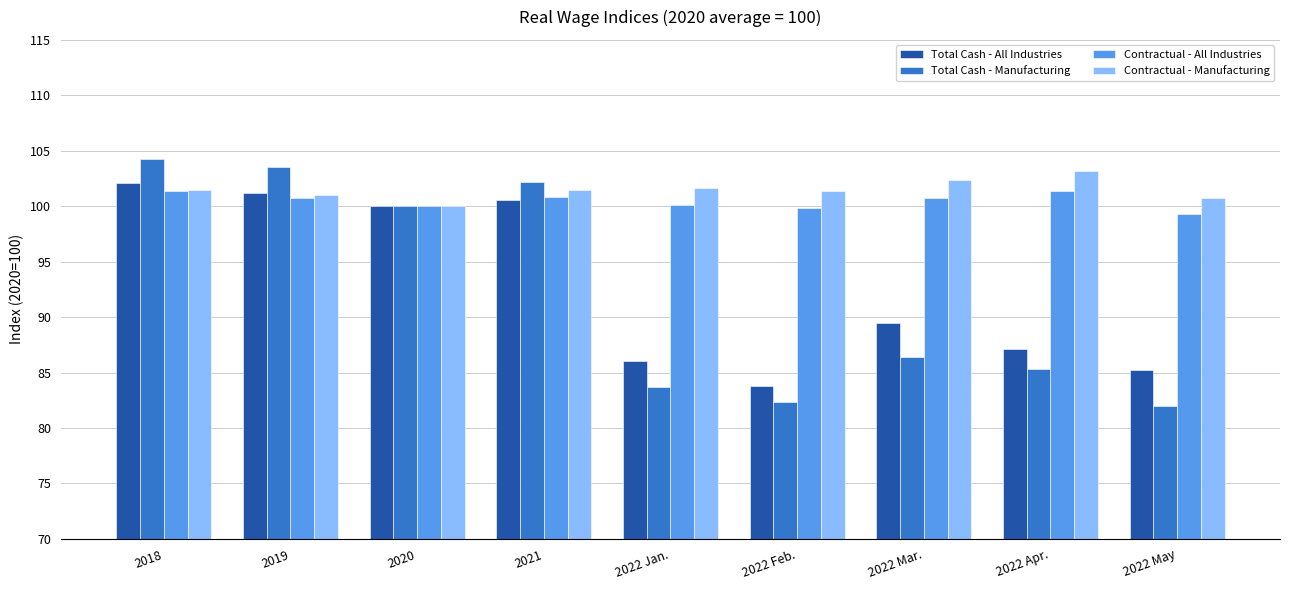

What are all the series names shown in the legend?

Total Cash - All Industries, Total Cash - Manufacturing, Contractual - All Industries, Contractual - Manufacturing